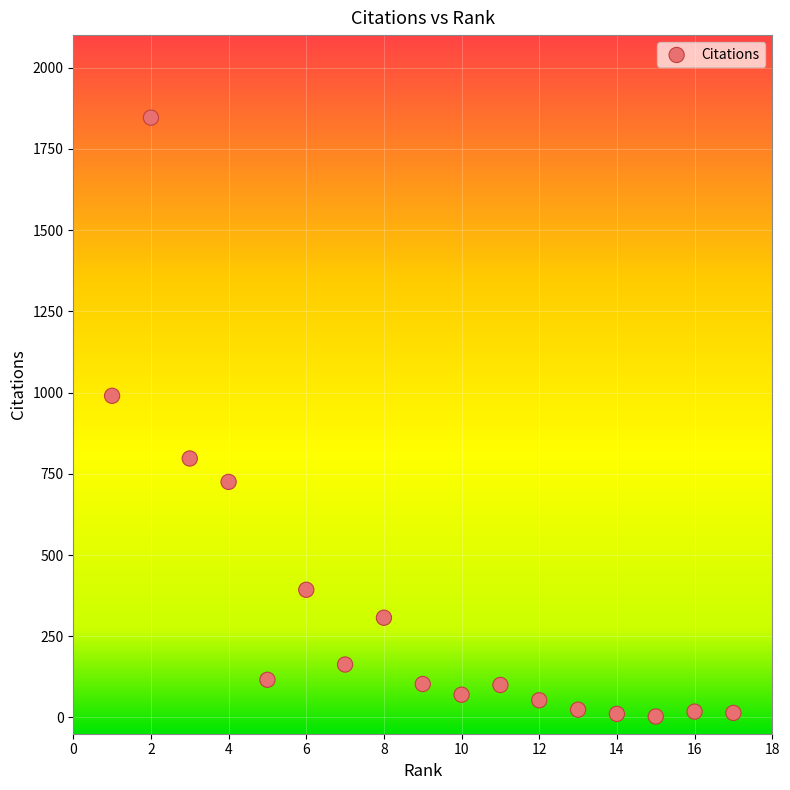

What is the range of X values (max minus min)?

16